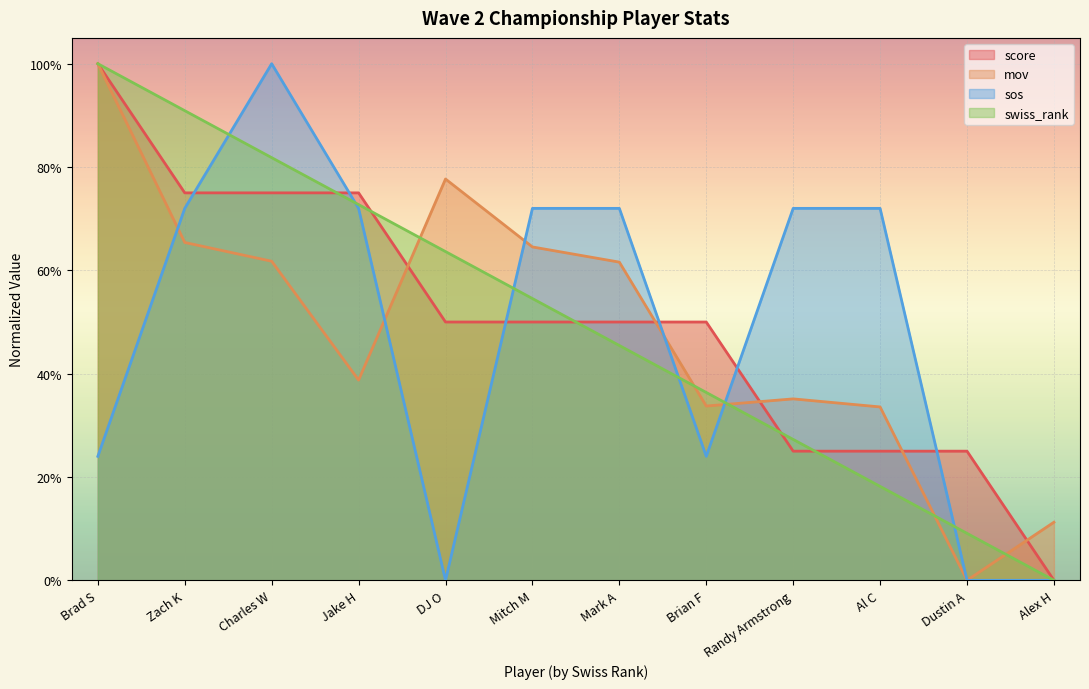

At Randy Armstrong, list the series in order from largest to smallest.

sos, mov, swiss_rank, score